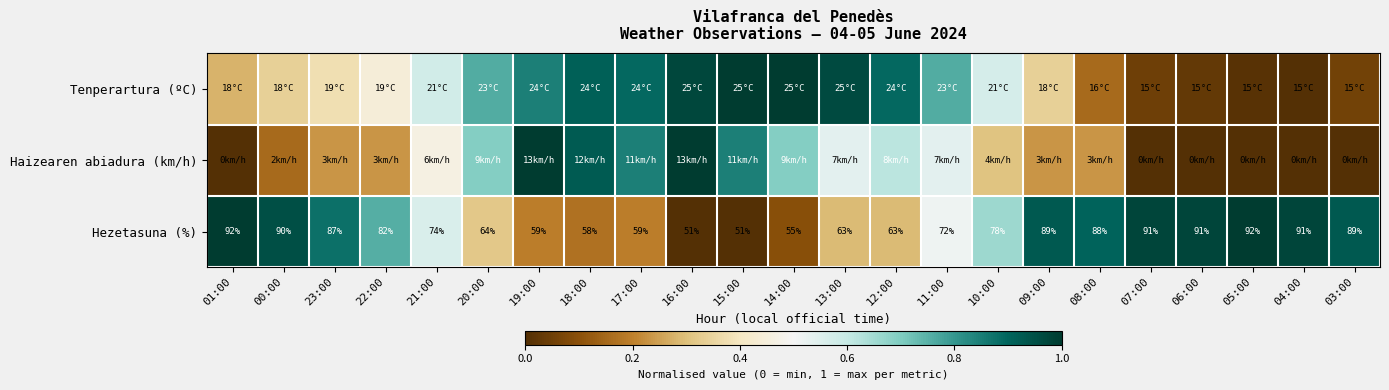

Which series has the largest total across all categories?

Hezetasuna (%)